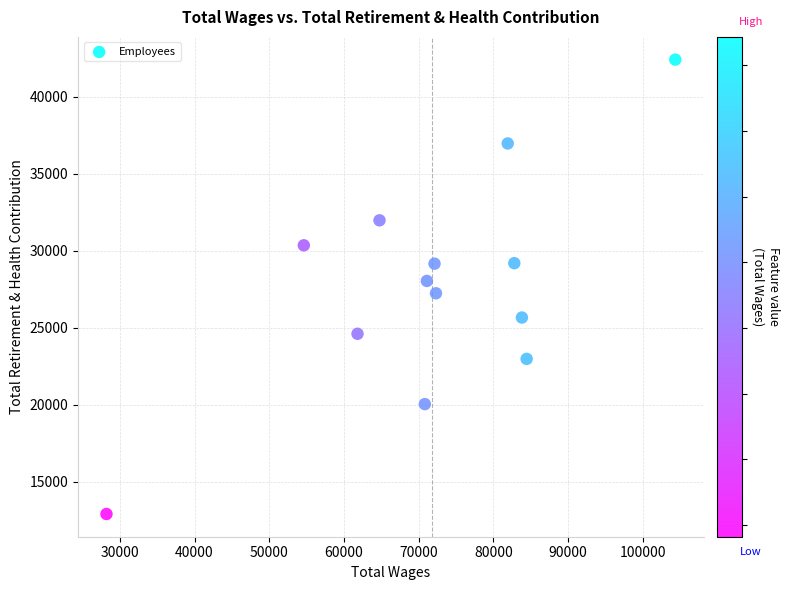

What is the range of Y values (max minus min)?

29524